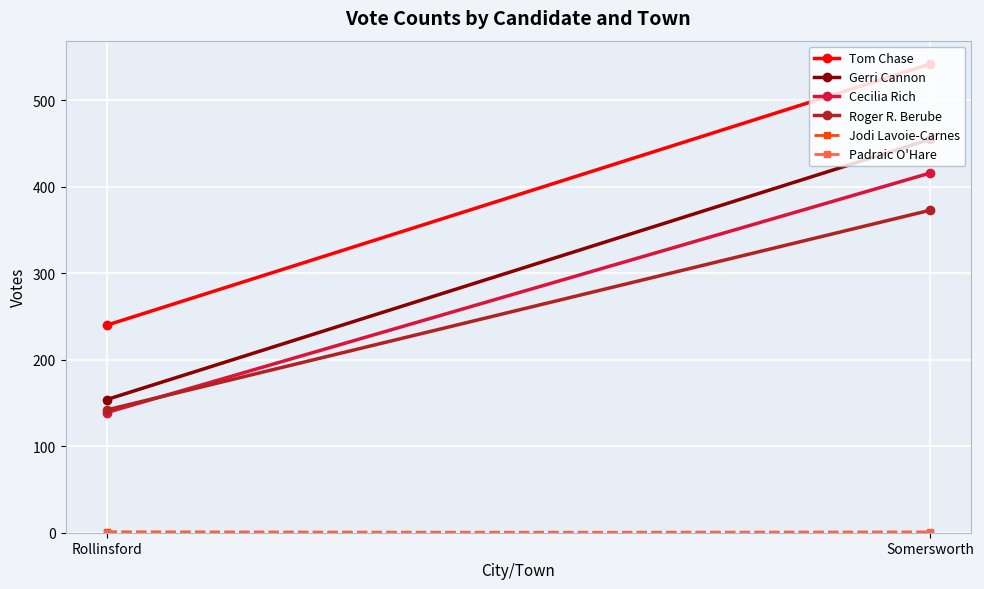

How many lines are shown in the chart?

6